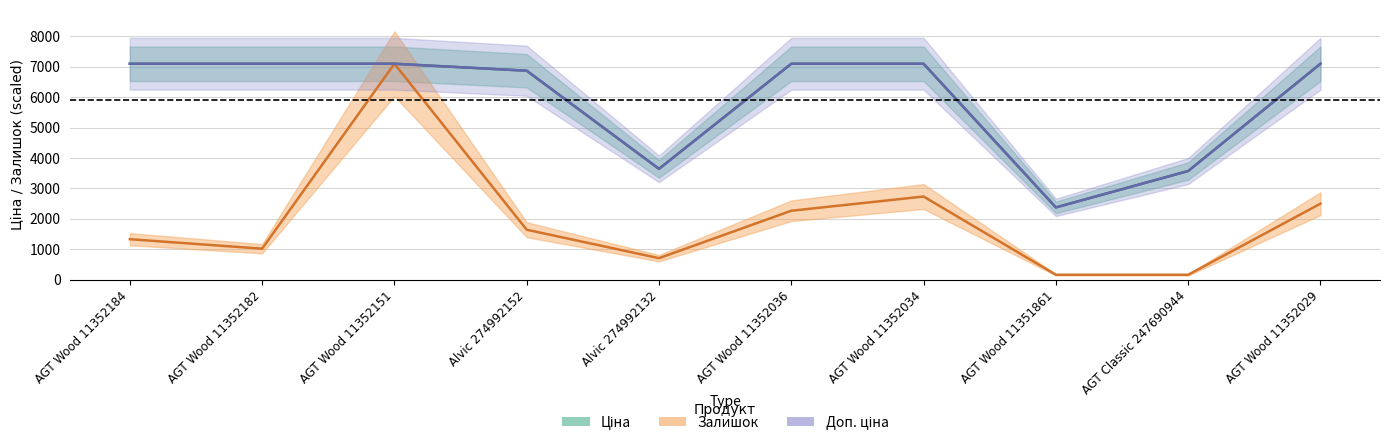

Which has a higher value, AGT Wood 11352036 or AGT Wood 11352182?

AGT Wood 11352036